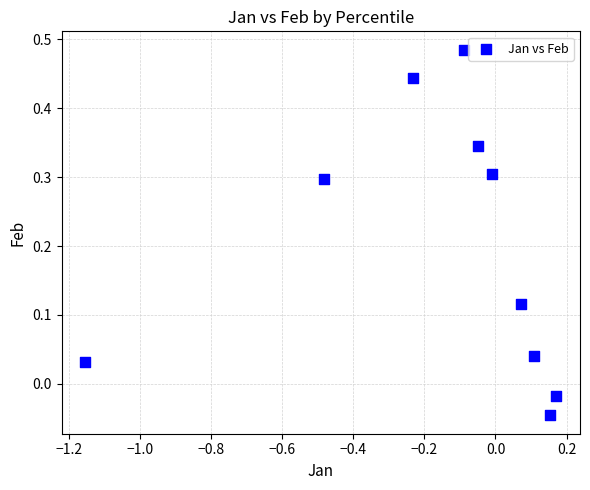

What is the range of X values (max minus min)?

1.3